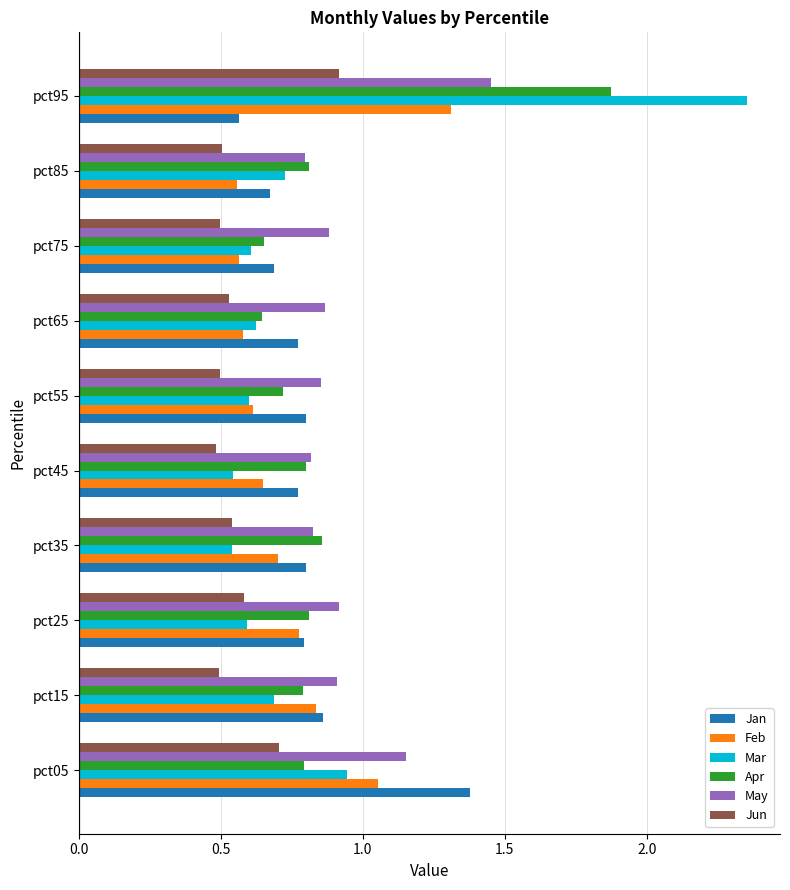

True or false: Mar has a value of 0.5 at pct85.

False